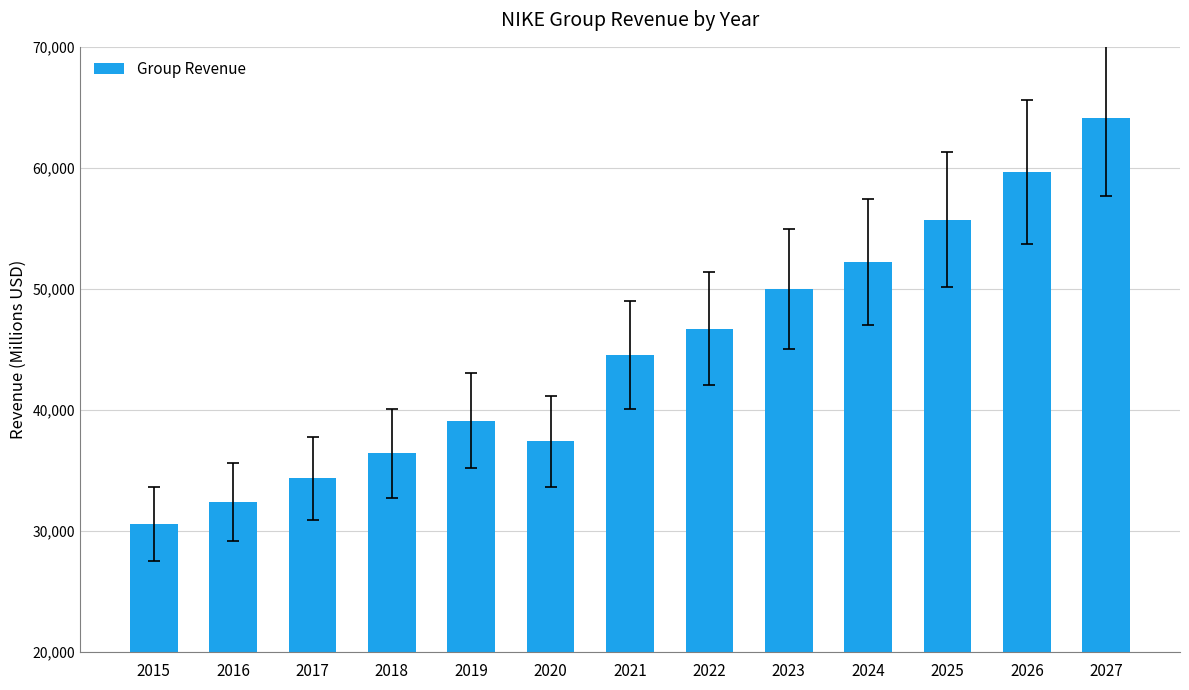

Are the bars grouped side by side (vs. stacked)?

No